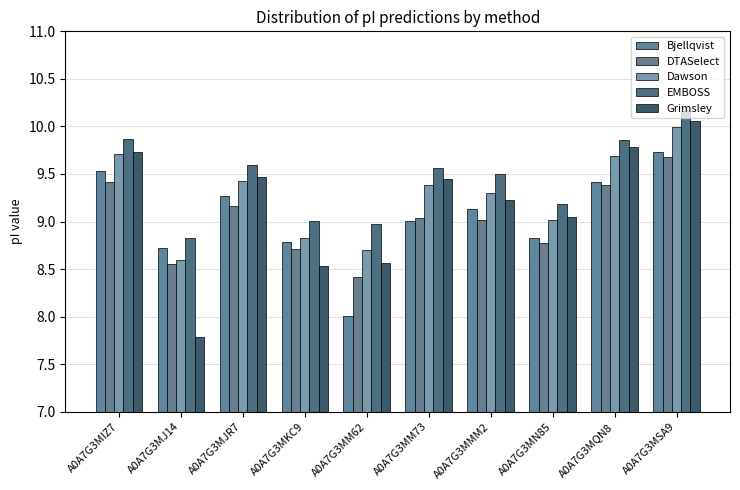

At which label is DTASelect closest to 9?

A0A7G3MMM2